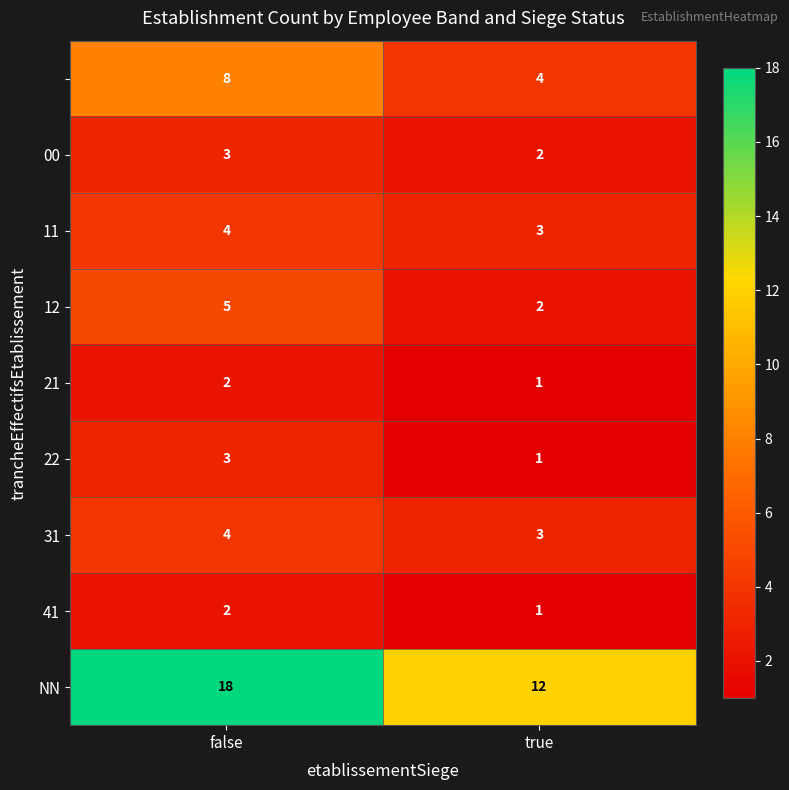

Which label corresponds to the largest value in the chart?

false